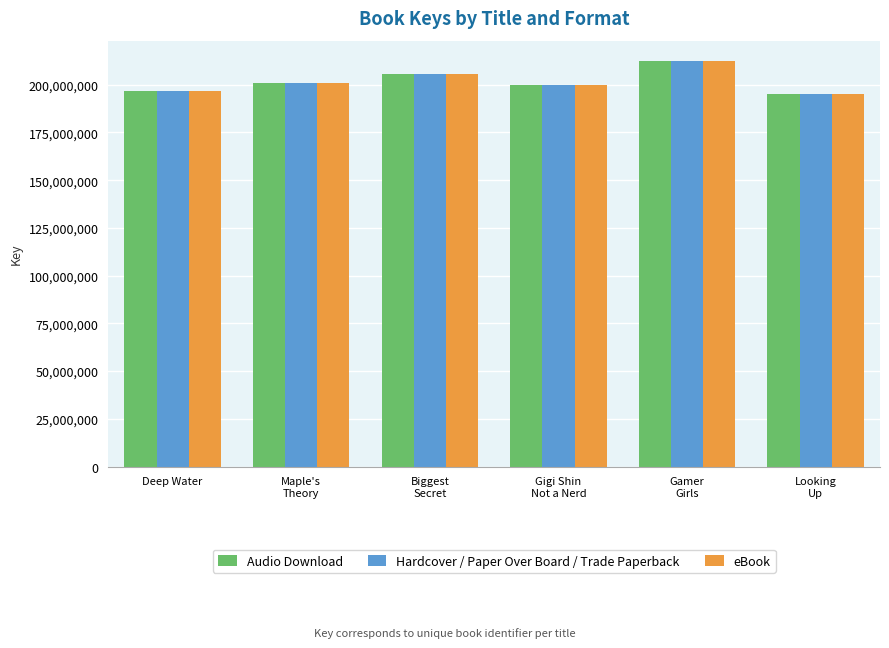

What is the difference between the maximum and minimum values in the Audio Download series?

17443957